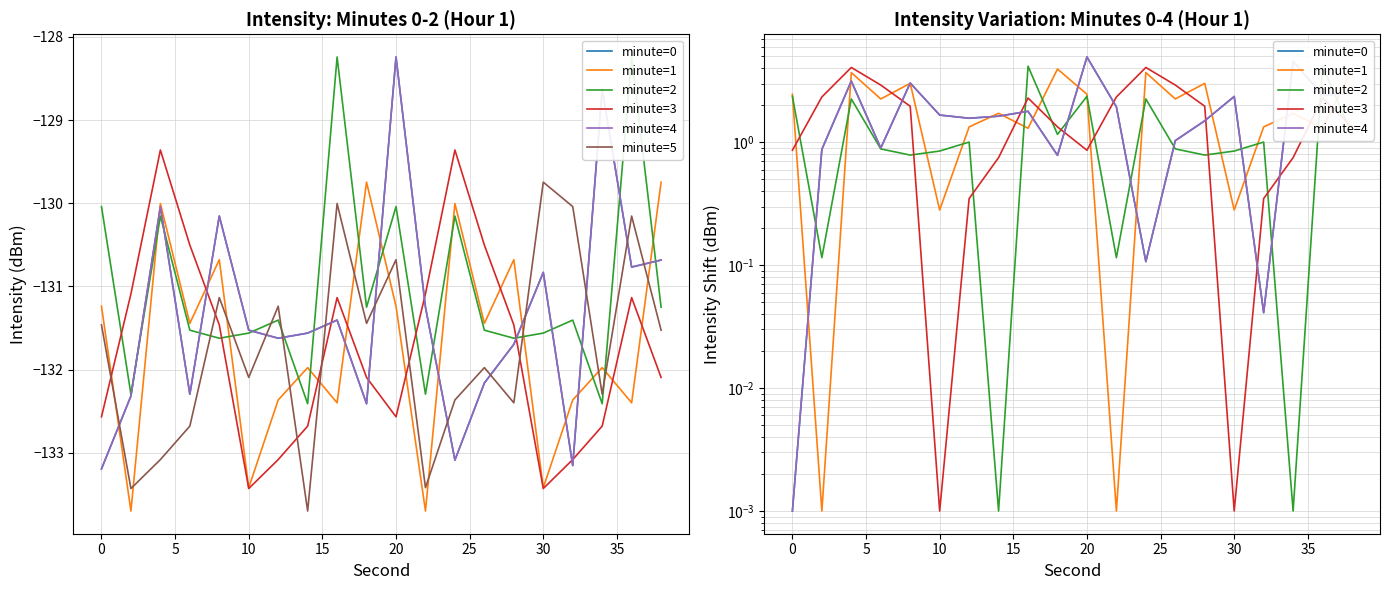

What is the value of the minute=5 point at the 3rd from the left?

-133.1